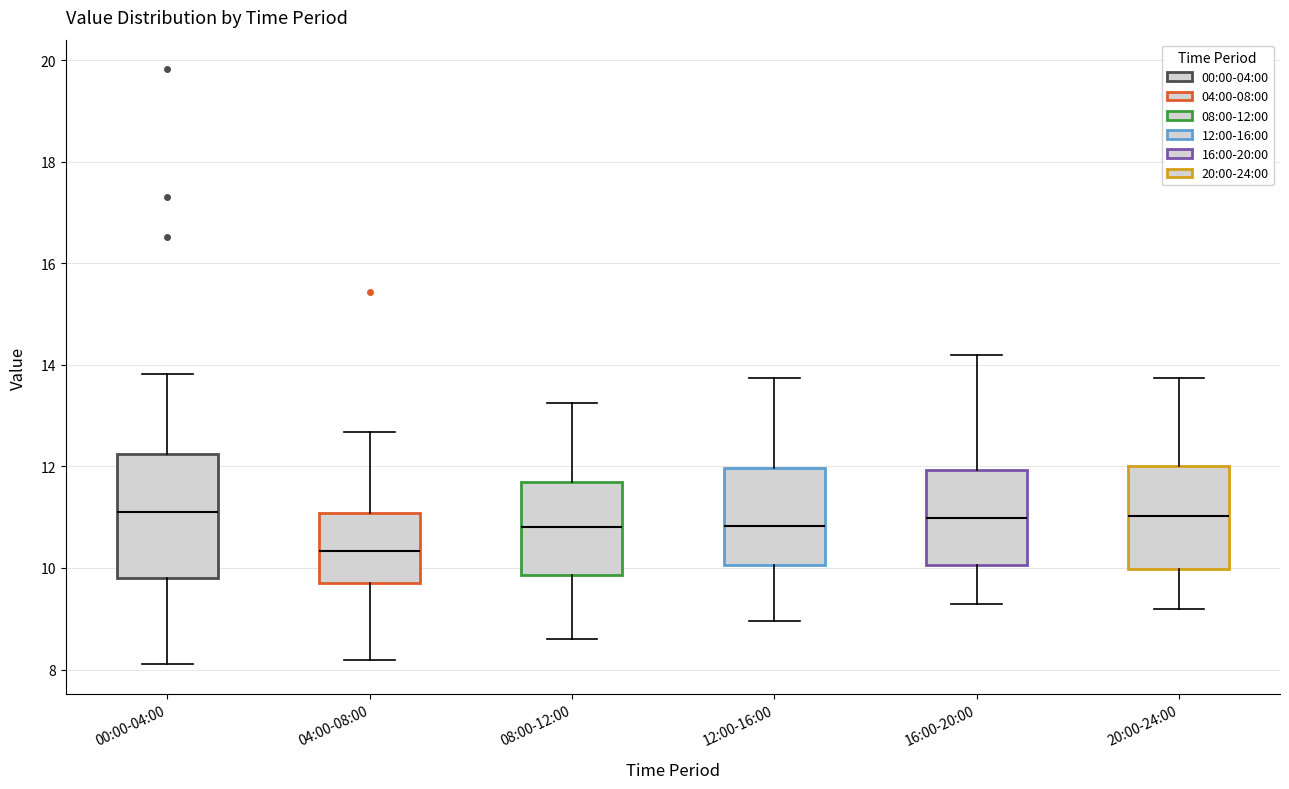

Reading left to right, transcribe this box plot: for each box, give where its median line is, the range the box spans, and where its two whiskers end, as read against the y-axis. The values are not printed on the chart, so give them approximately, as read against the axis.

00:00-04:00: median 11.2, box 9.8 to 12.2, whiskers 8.2 to 13.8
04:00-08:00: median 10.4, box 9.8 to 11.0, whiskers 8.2 to 12.6
08:00-12:00: median 10.8, box 9.8 to 11.6, whiskers 8.6 to 13.2
12:00-16:00: median 10.8, box 10.0 to 12.0, whiskers 9.0 to 13.8
16:00-20:00: median 11.0, box 10.0 to 12.0, whiskers 9.4 to 14.2
20:00-24:00: median 11.0, box 10.0 to 12.0, whiskers 9.2 to 13.8